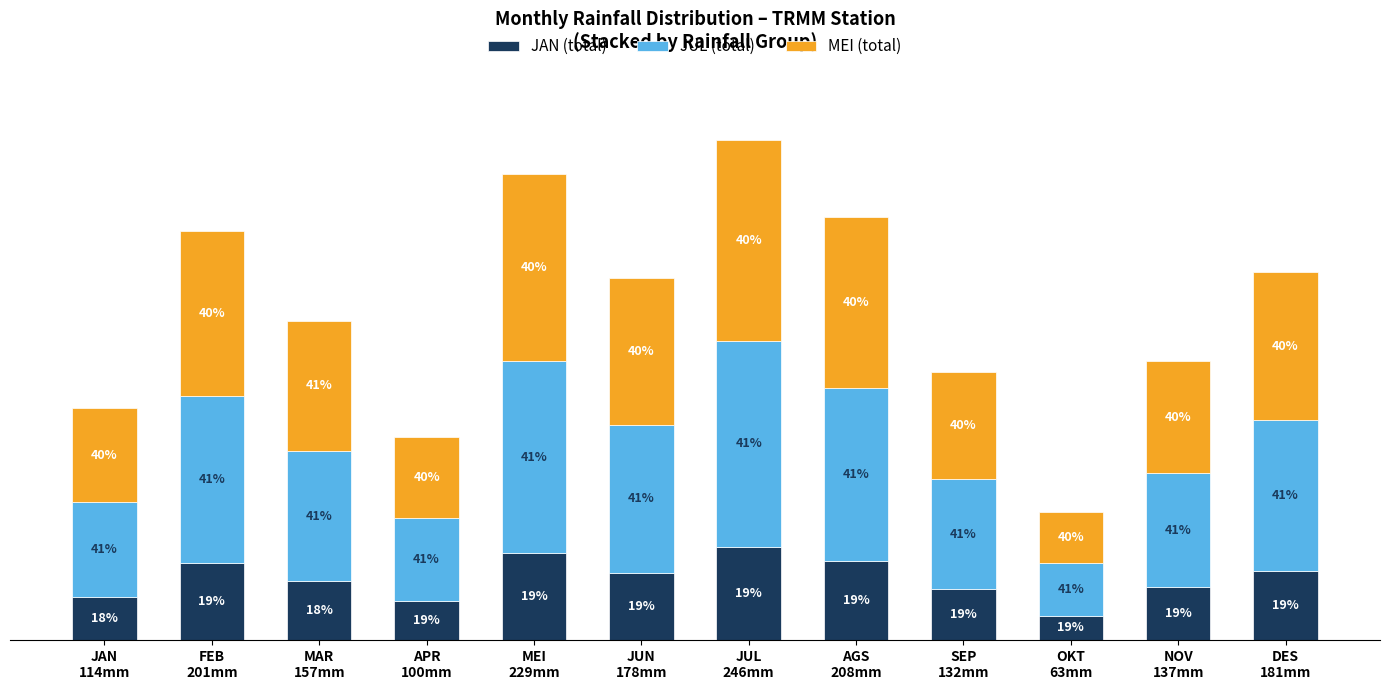

What are all the series names shown in the legend?

JAN (total), JUL (total), MEI (total)